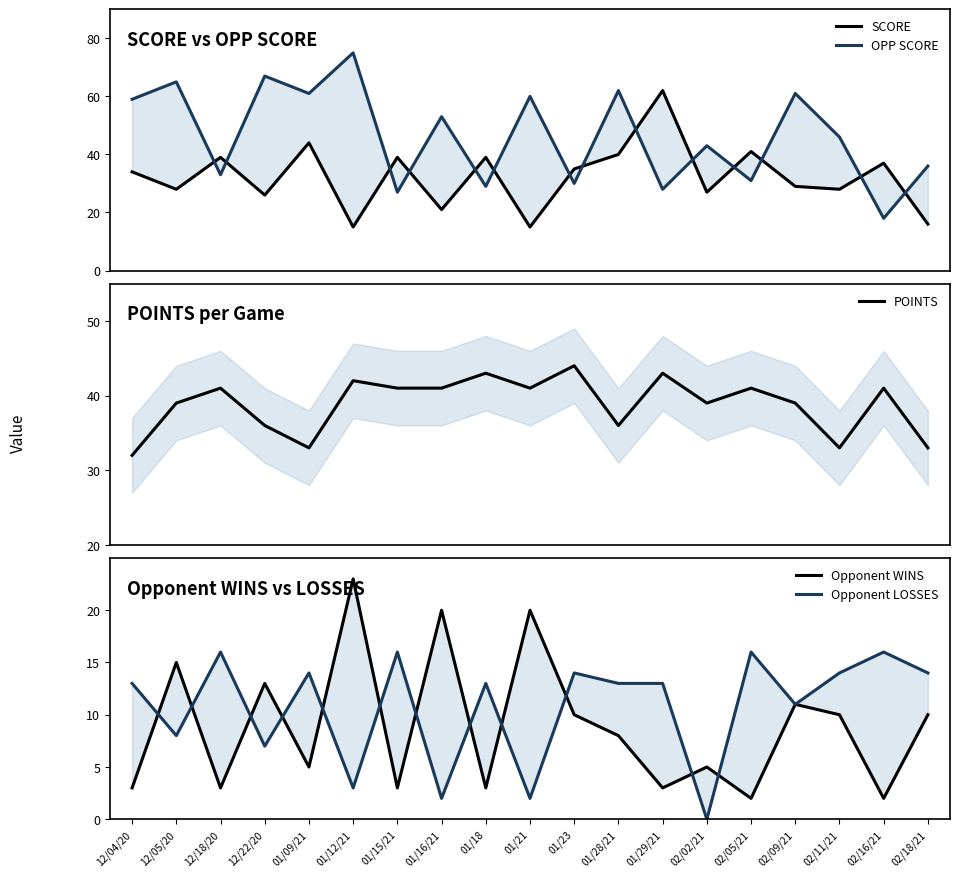

The value of Opponent LOSSES at 01/29/21 is 22. True or false?

False